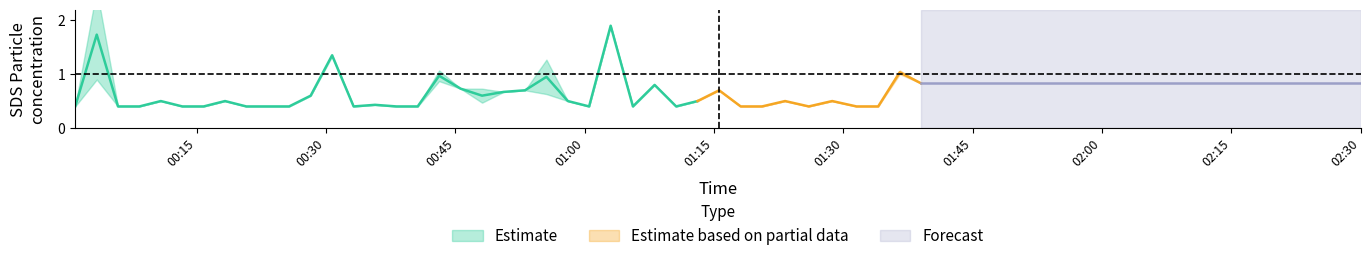

What is the value of the SDS_P1 point at the 29th from the left?

0.4